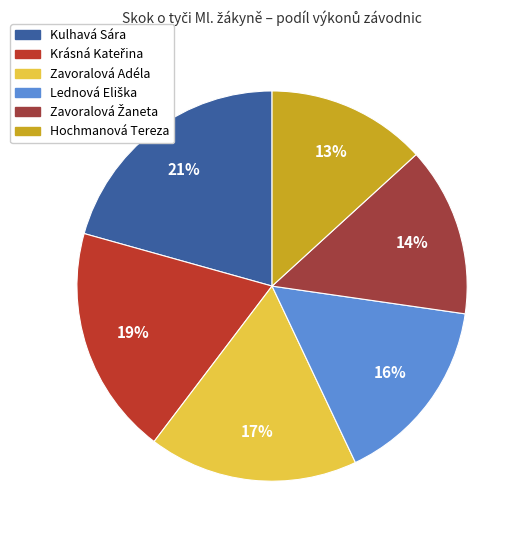

Rank the categories by value from highest to lowest.

Kulhavá Sára, Krásná Kateřina, Zavoralová Adéla, Lednová Eliška, Zavoralová Žaneta, Hochmanová Tereza